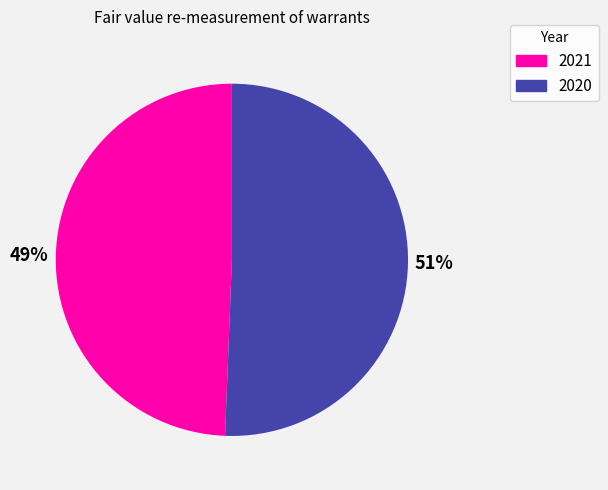

Which category accounts for the majority?

2020